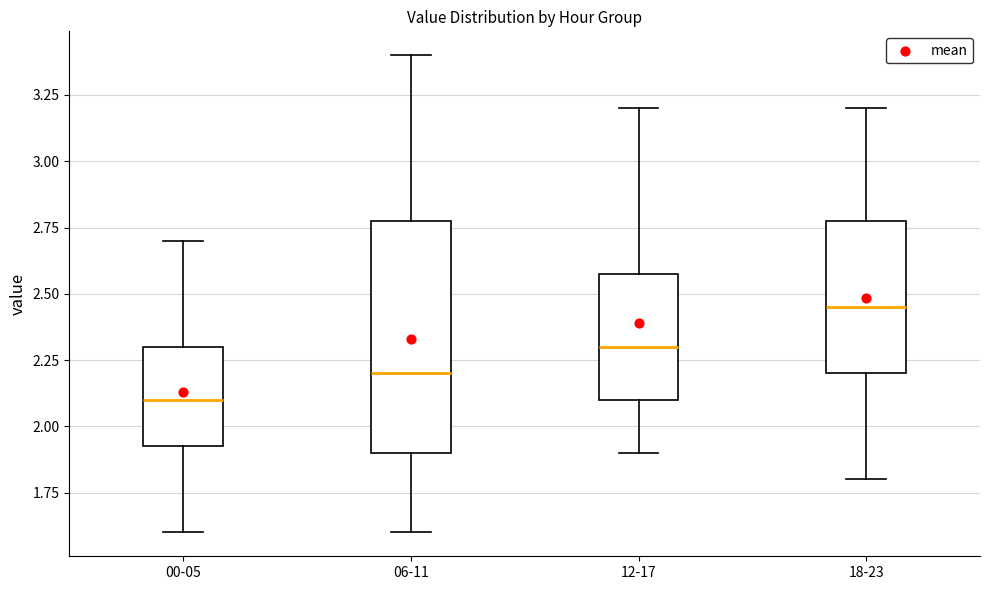

Which box has the lowest median line?

00-05